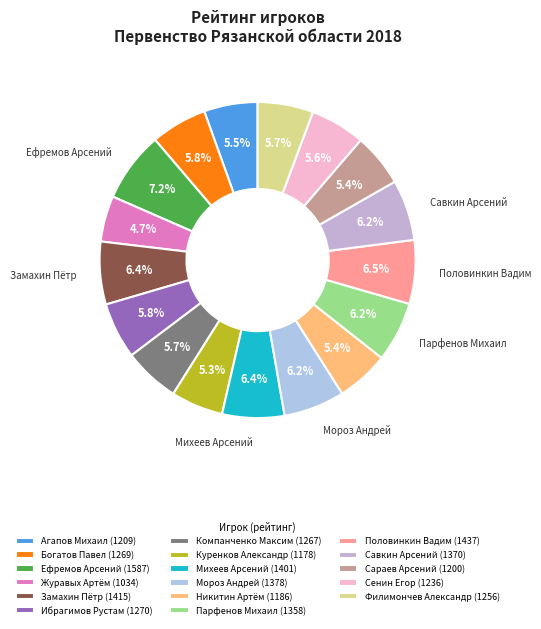

To the nearest percent, what percentage of the pie is Филимончев Александр?

6%